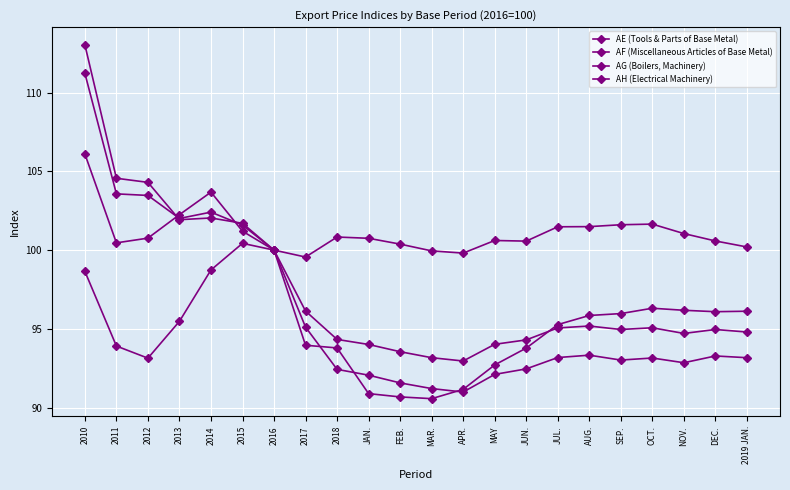

Where is AH (Electrical Machinery) nearest to the value 102?

2014